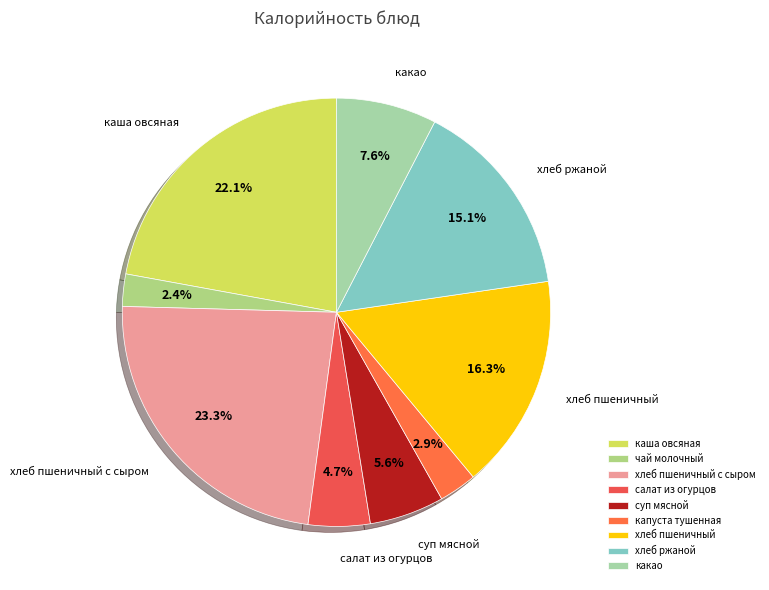

To the nearest percent, what portion does капуста тушенная represent?

3%